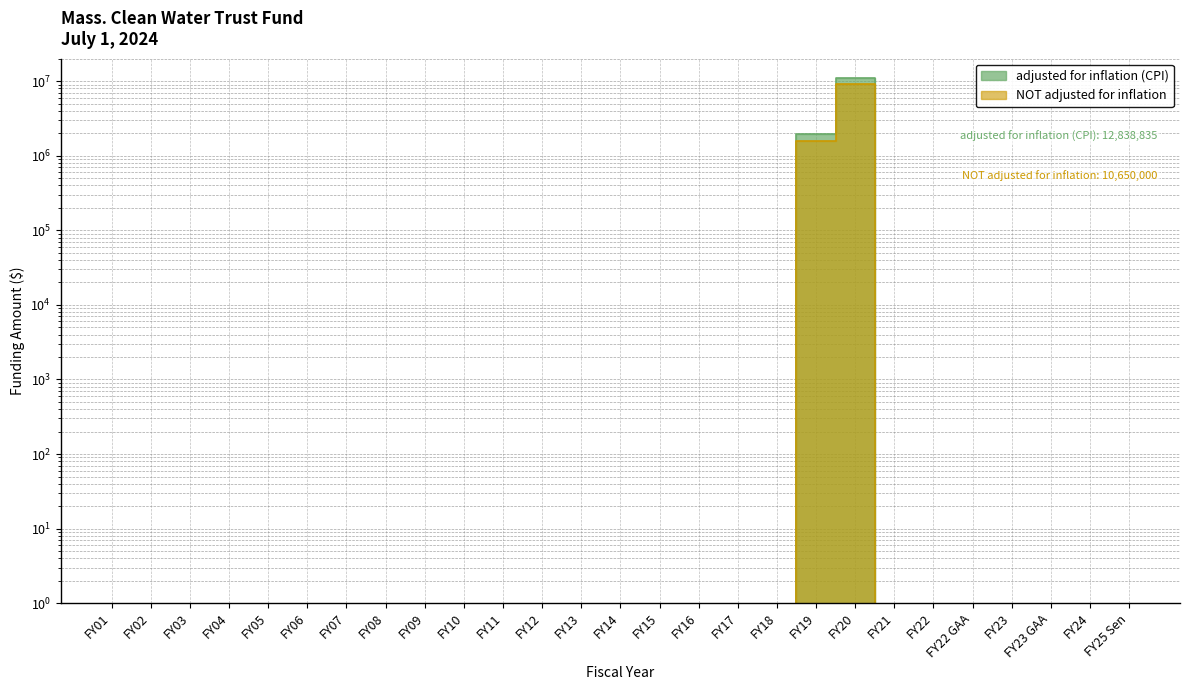

At how many categories does at least one series exceed 304101?

2